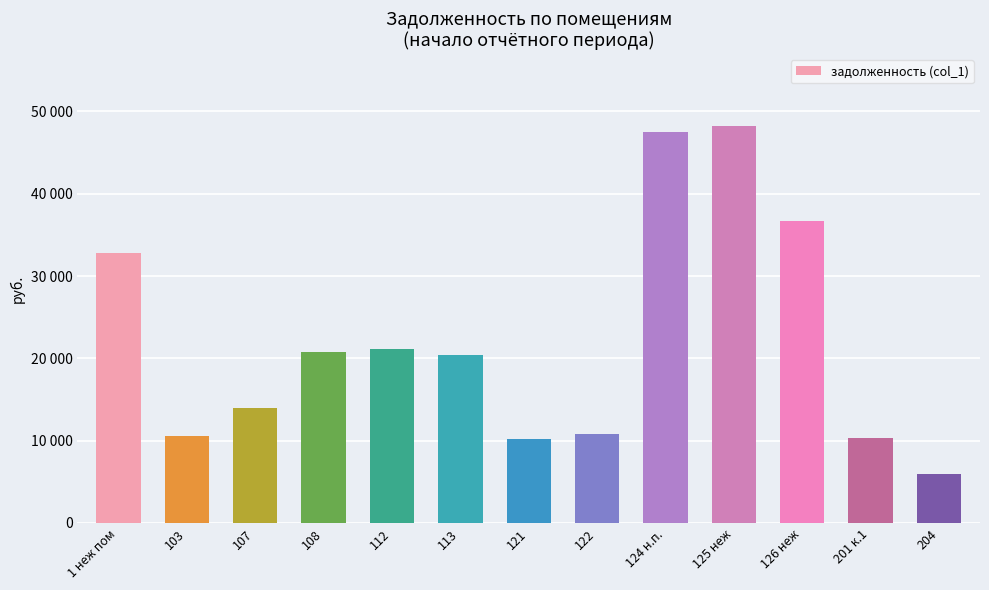

What is the value of the 9th bar from the left?

47479.3